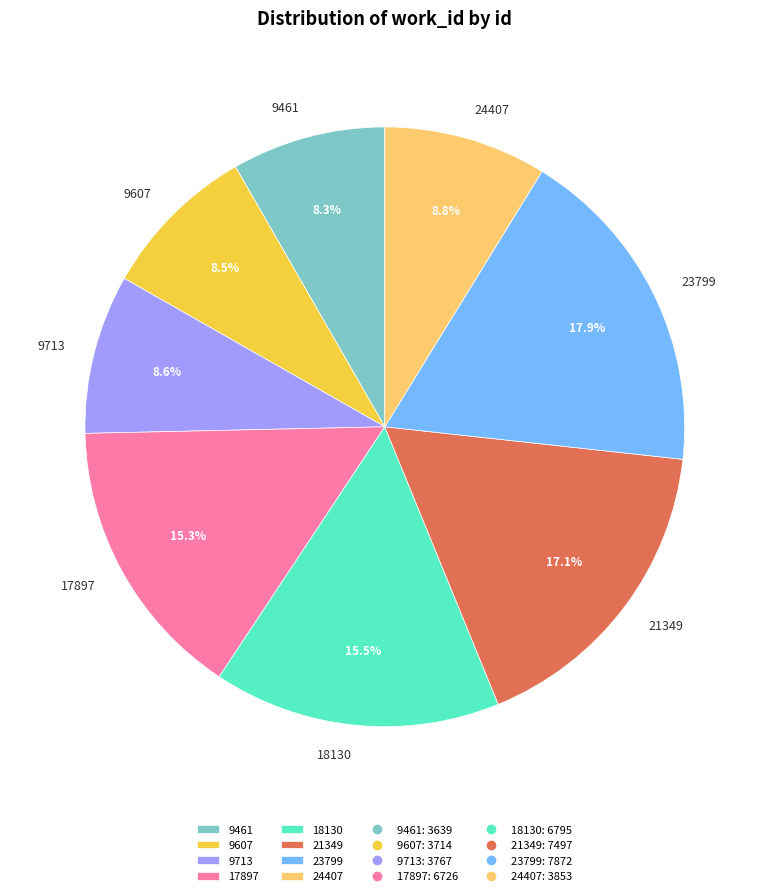

How many segments does this pie chart have?

8